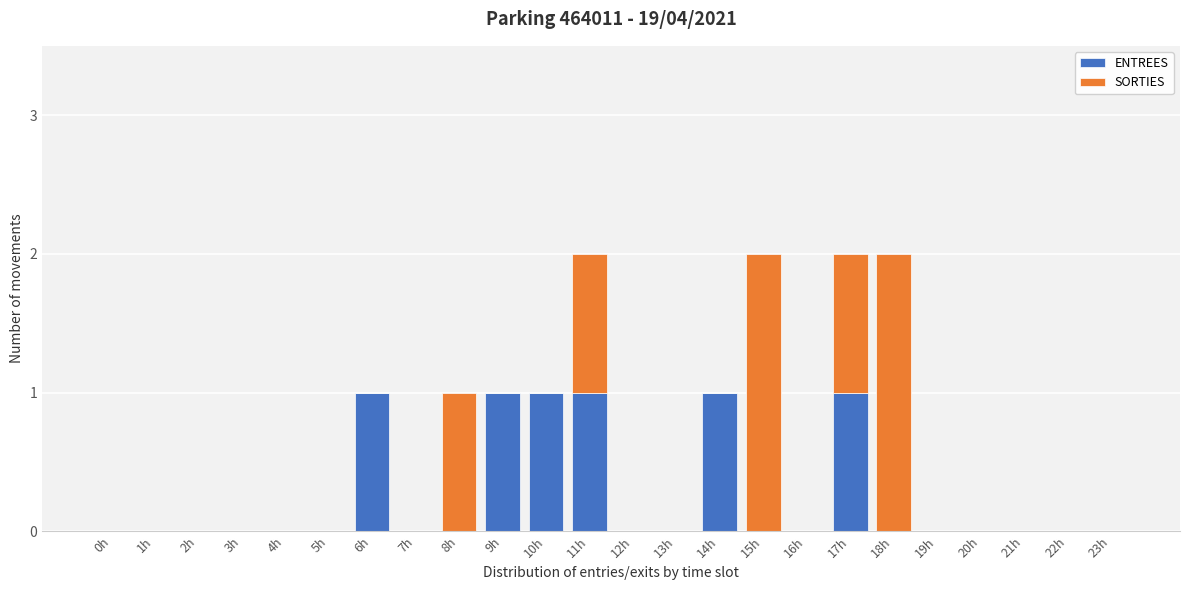

The value of ENTREES at 18h is -1. True or false?

False